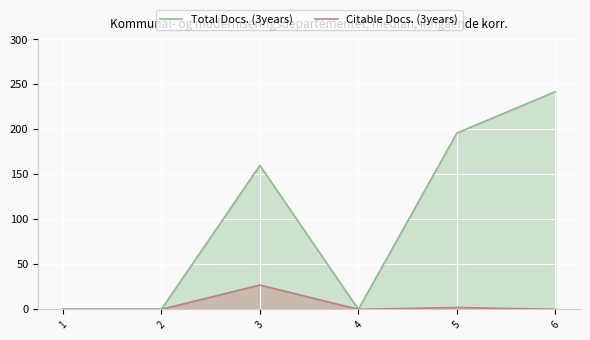

Is it true that Total Docs. (3years) equals 289 at 5?

False